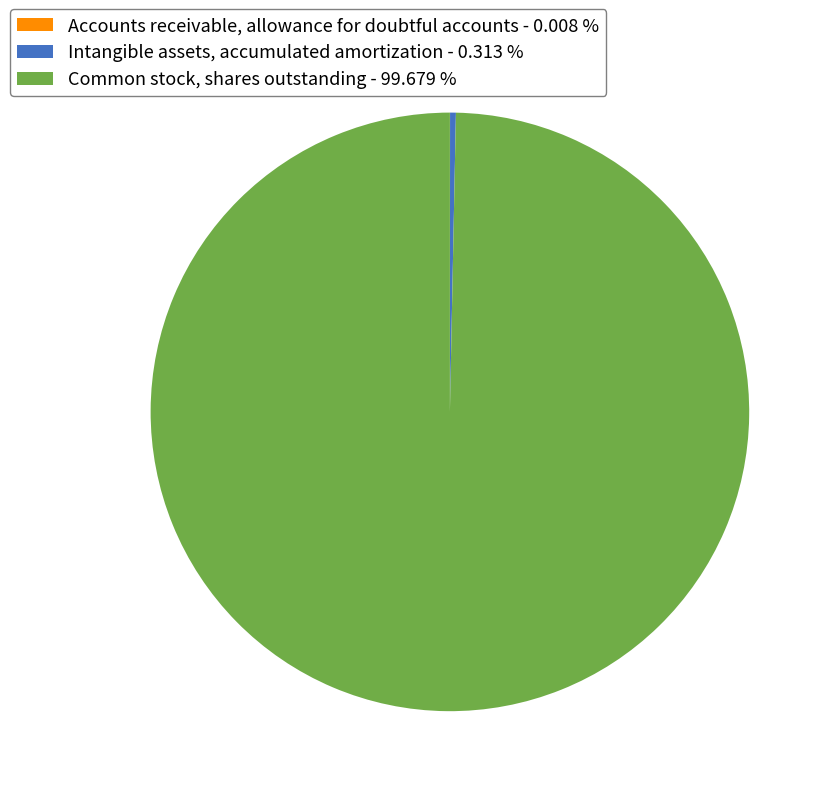

What is the majority slice?

Common stock, shares outstanding